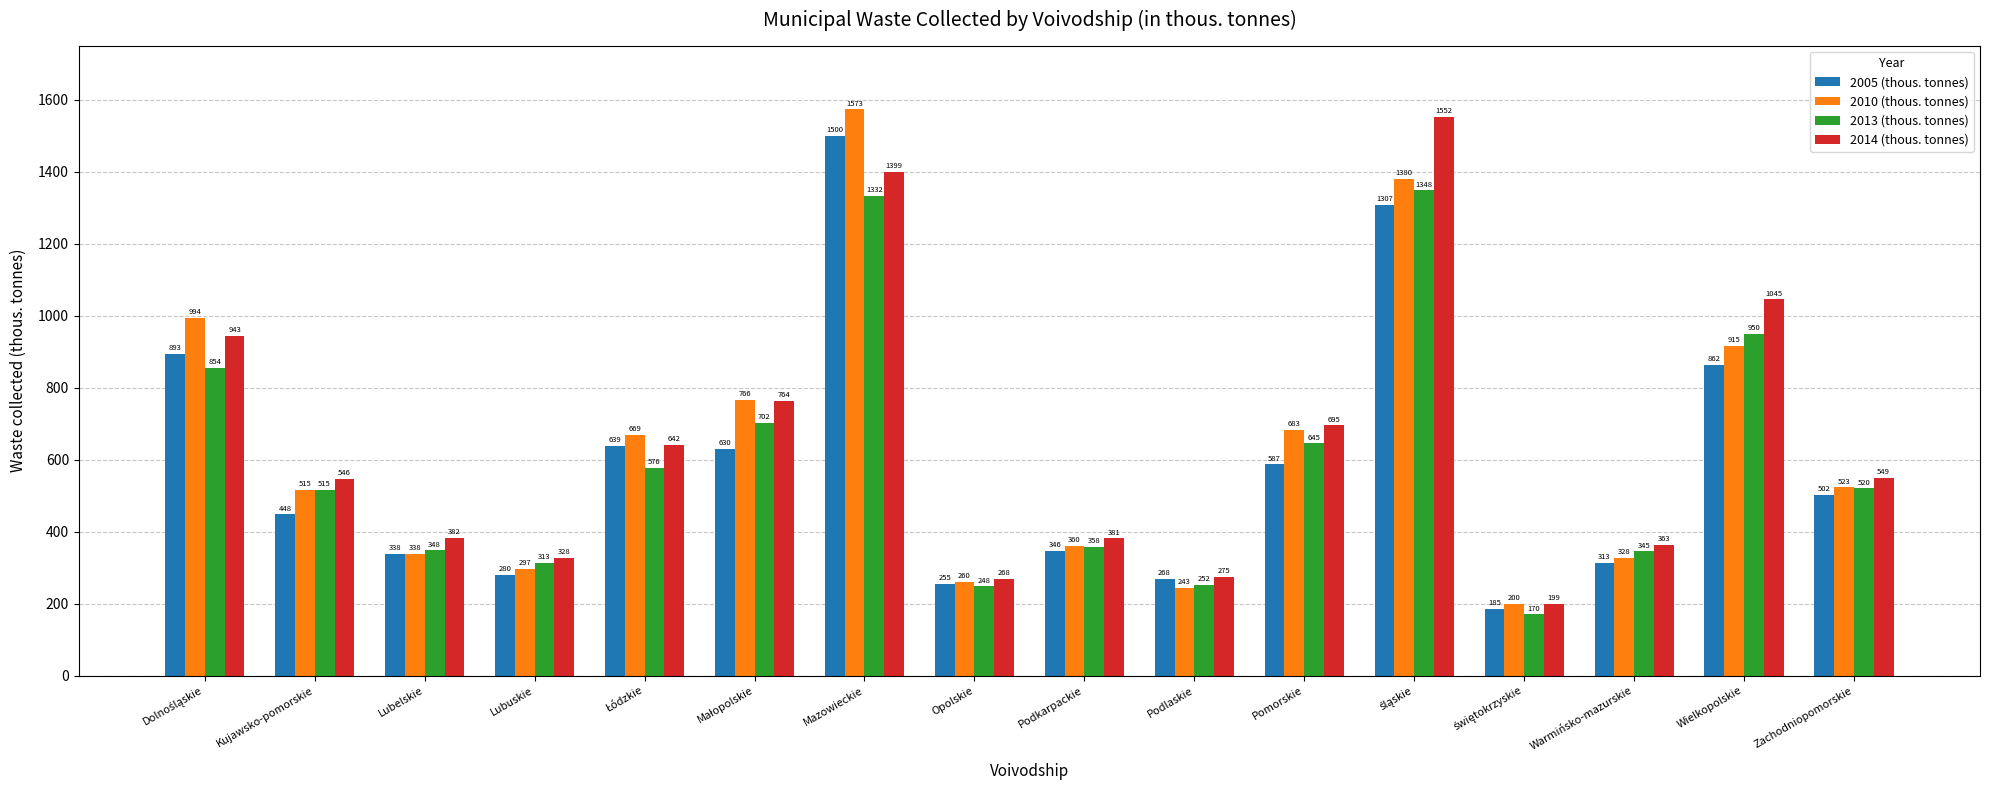

The value of 2010 (thous. tonnes) at Zachodniopomorskie is 523. True or false?

True